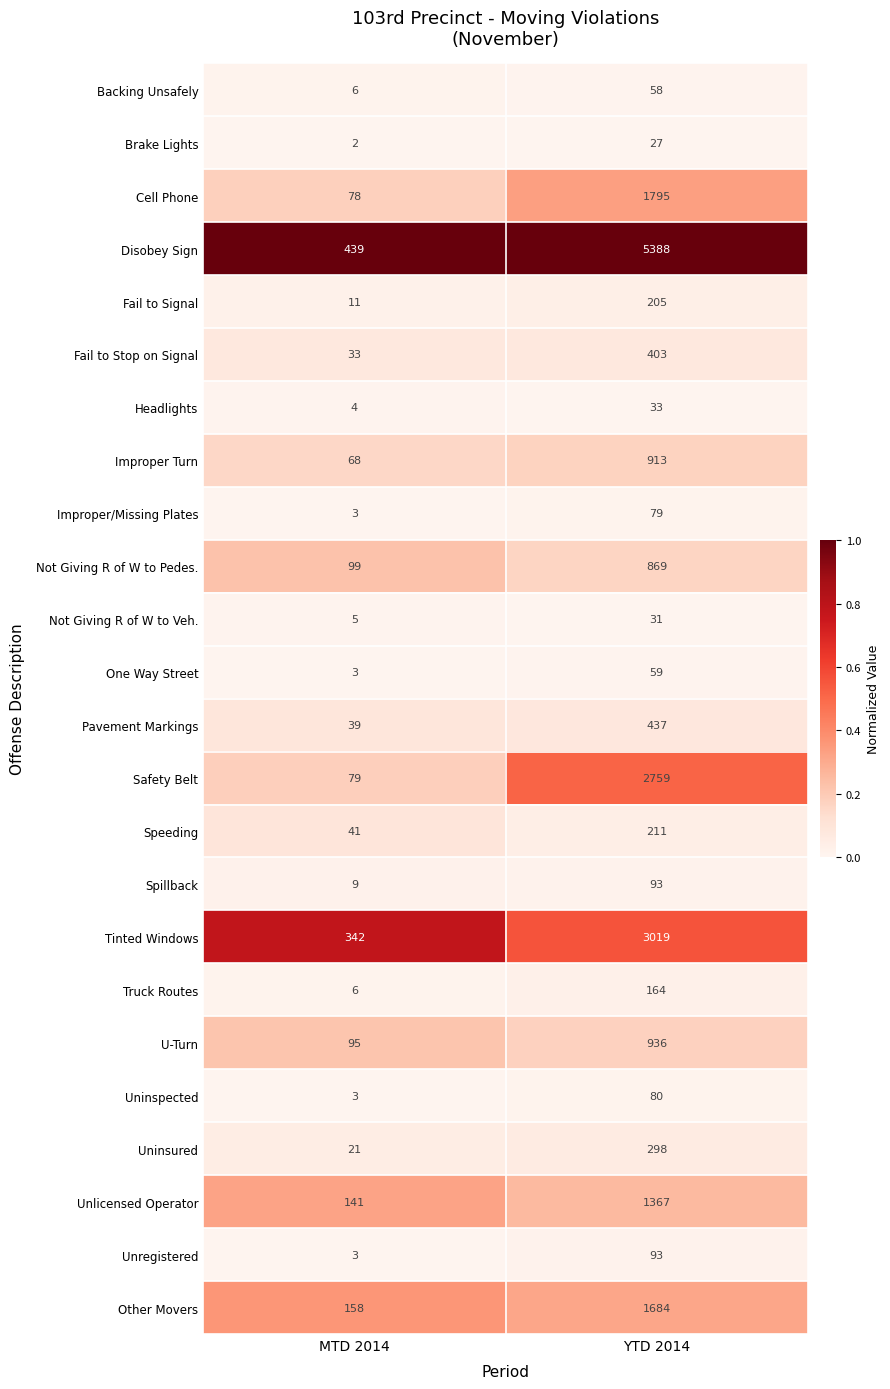

What is the lowest value of the Not Giving R of W to Pedes. series?

99